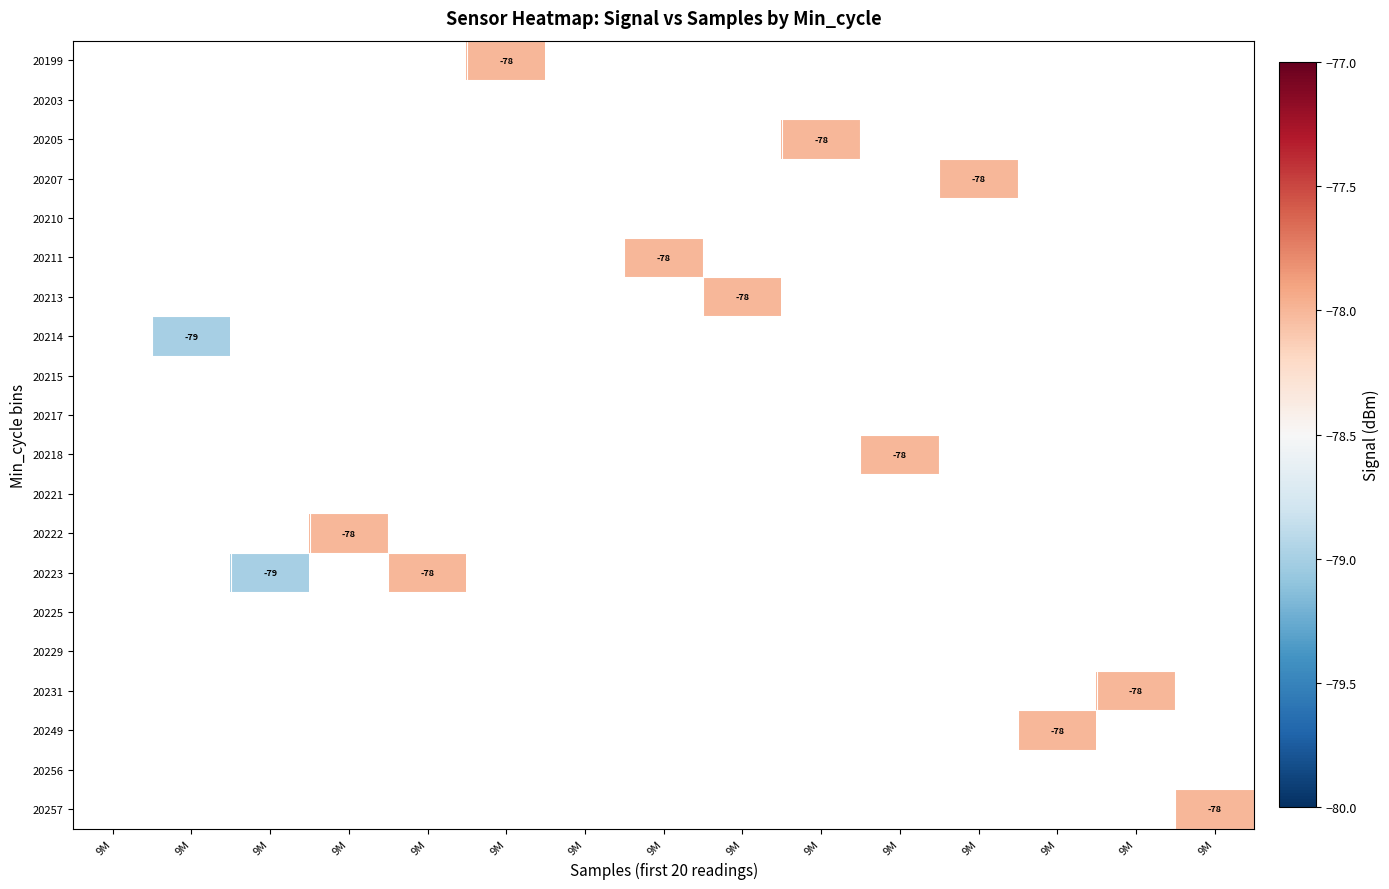

Is the value of 20211 at 9M greater than the value of 20207 at 9M?

No